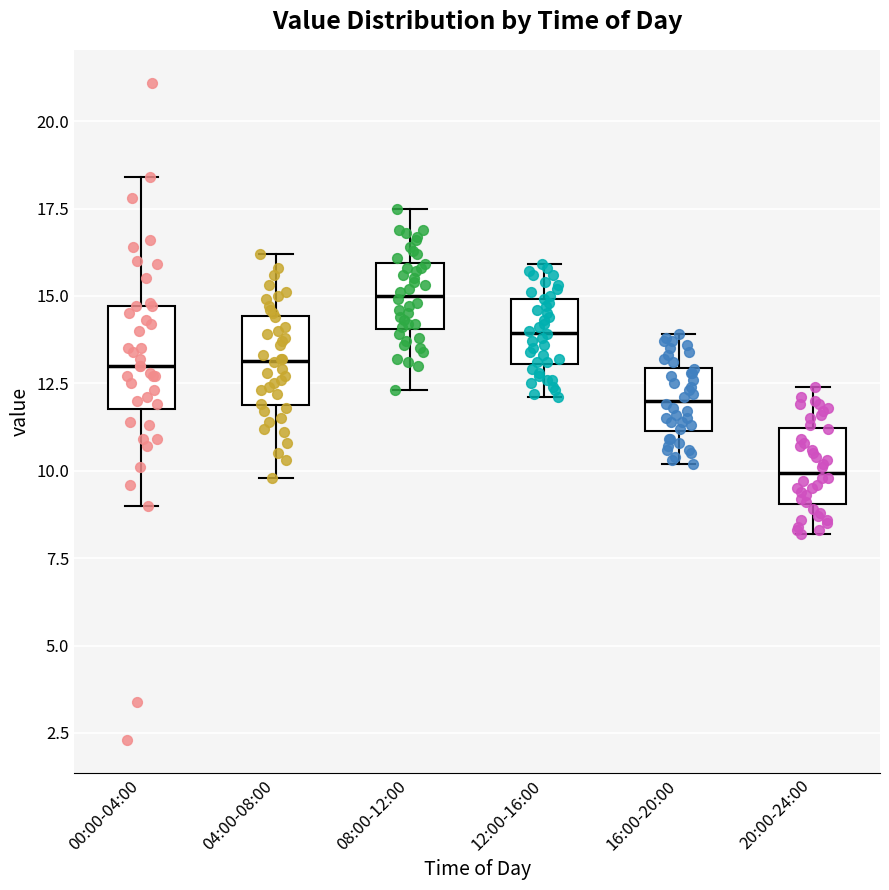

Reading left to right, transcribe this box plot: for each box, give where its median line is, the range the box spans, and where its two whiskers end, as read against the y-axis. The values are not printed on the chart, so give them approximately, as read against the axis.

00:00-04:00: median 13.0, box 12.0 to 14.5, whiskers 9.0 to 18.5
04:00-08:00: median 13.0, box 12.0 to 14.5, whiskers 10.0 to 16.0
08:00-12:00: median 15.0, box 14.0 to 16.0, whiskers 12.5 to 17.5
12:00-16:00: median 14.0, box 13.0 to 15.0, whiskers 12.0 to 16.0
16:00-20:00: median 12.0, box 11.0 to 13.0, whiskers 10.0 to 14.0
20:00-24:00: median 10.0, box 9.0 to 11.0, whiskers 8.0 to 12.5